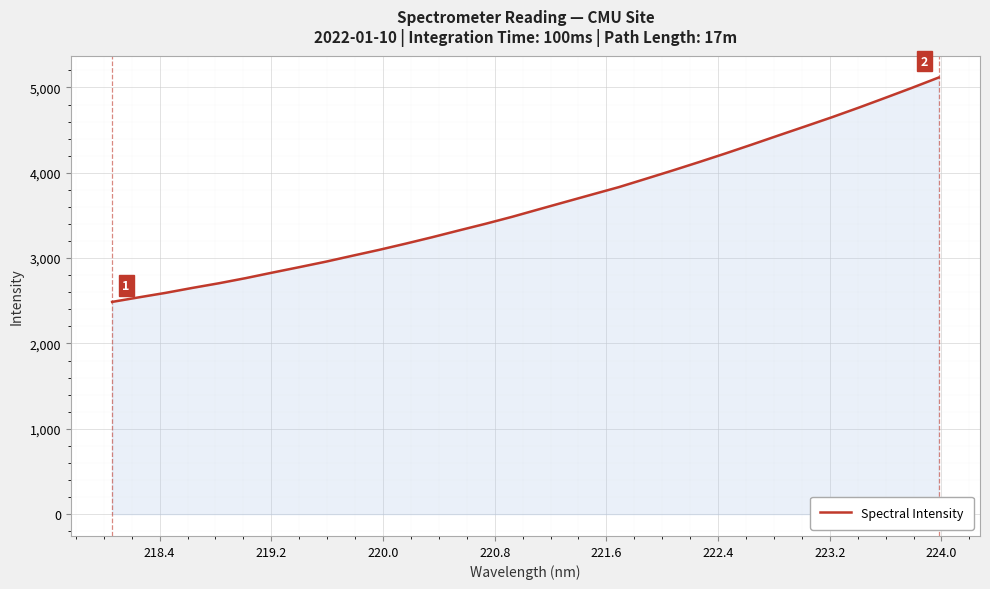

What is the difference between the maximum and minimum values?

2629.5